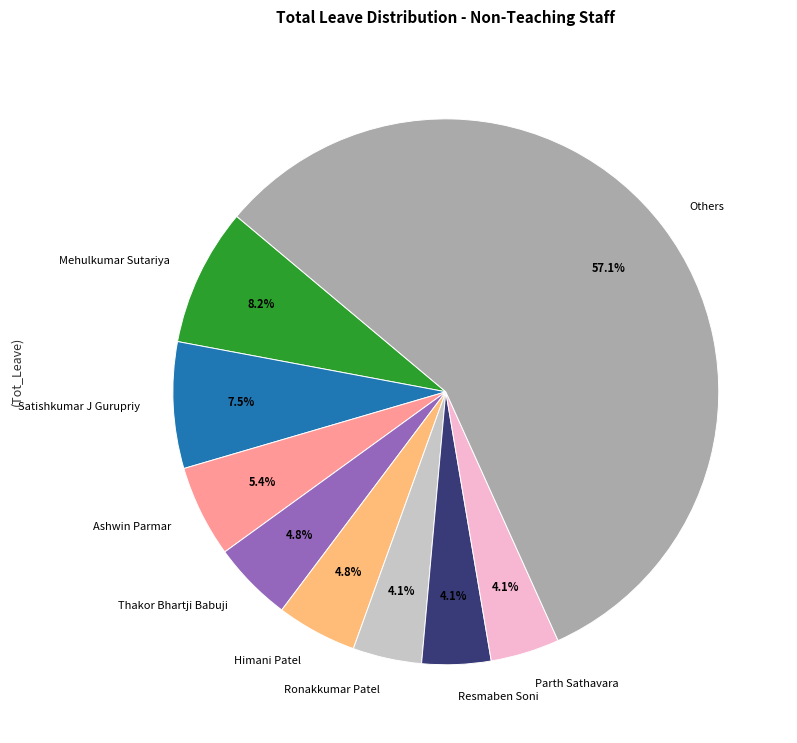

What is the ratio of the value at Ronakkumar Patel to the value at Resmaben Soni?

1.0